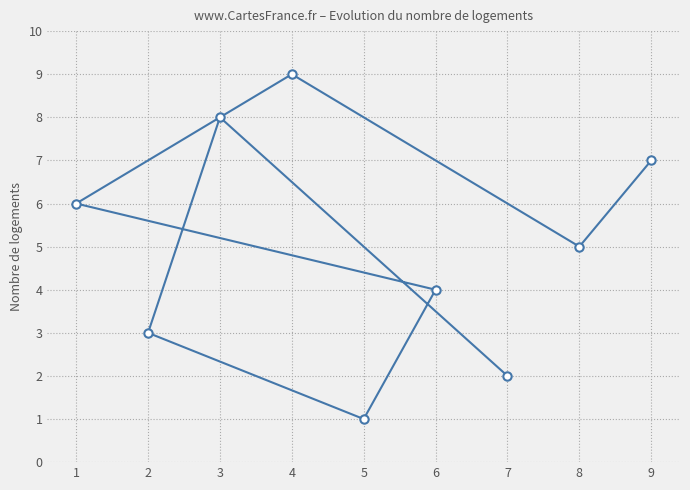

What is the smallest value displayed?

1